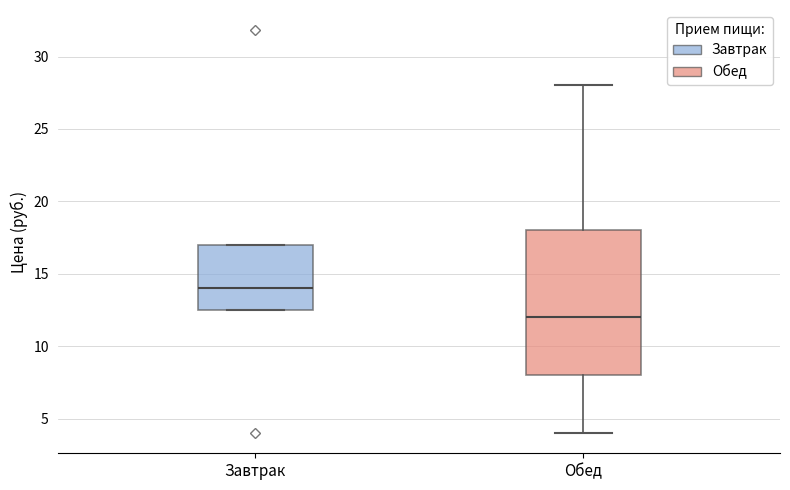

Where does the median line of the box for Завтрак sit on the y-axis? The values are not printed on the chart, so give them approximately, as read against the axis.

14.0